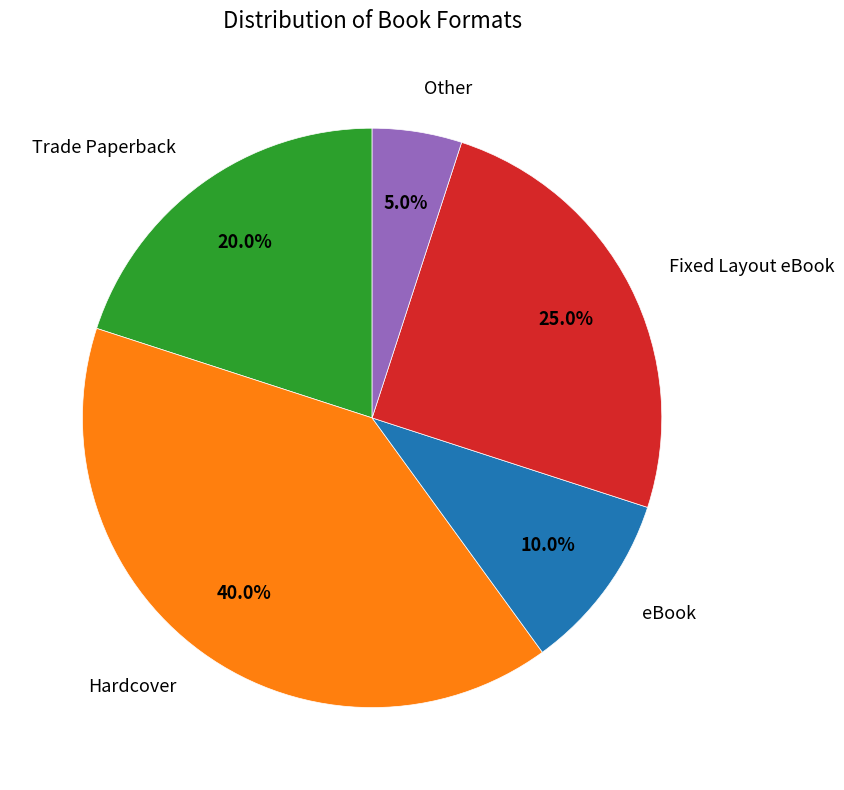

Does any single category account for the majority?

No